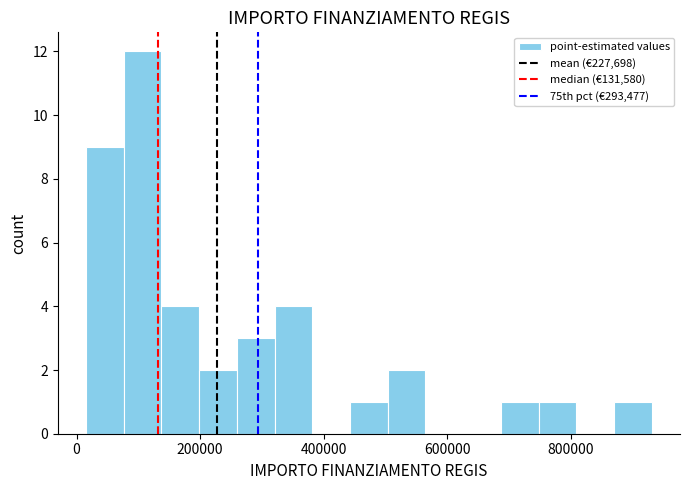

Around what value on the x-axis is the tallest bar? Give the approximate position of its centre, as read against the axis.

100000